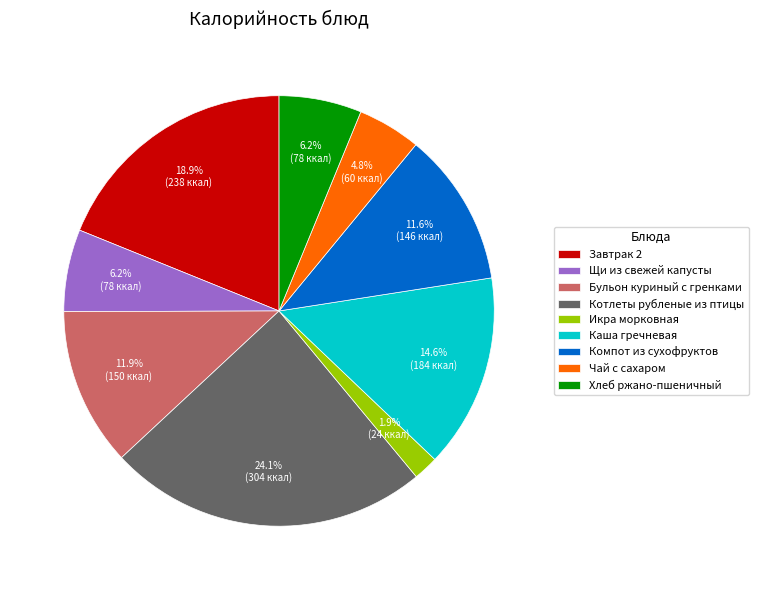

Is there any slice that represents more than half of the pie?

No